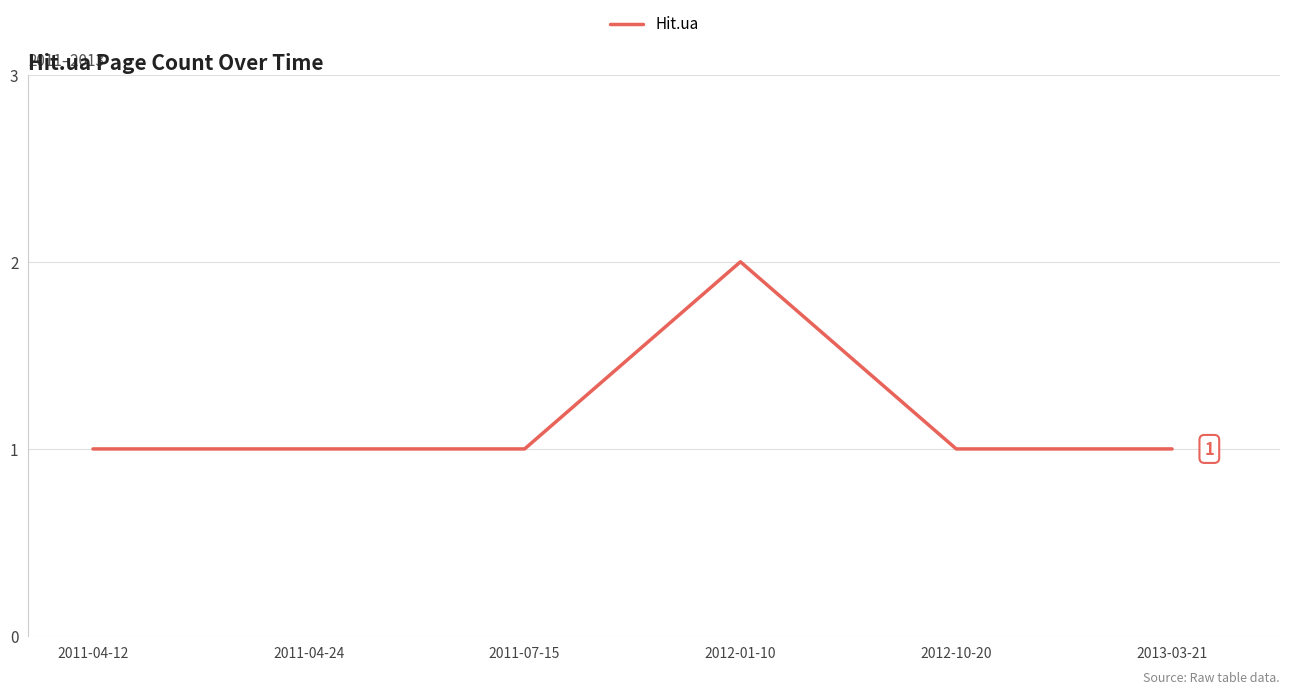

Reading left to right, transcribe all the data shown in this chart.

1	1	1	2	1	1